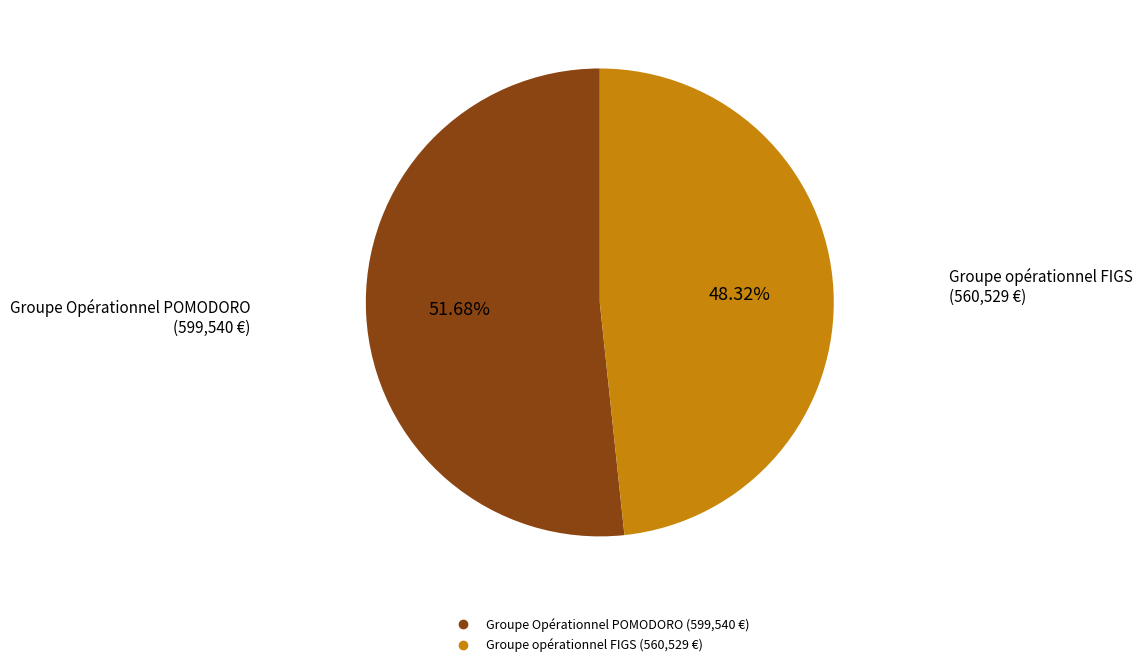

Which slice is the smallest?

Groupe opérationnel FIGS